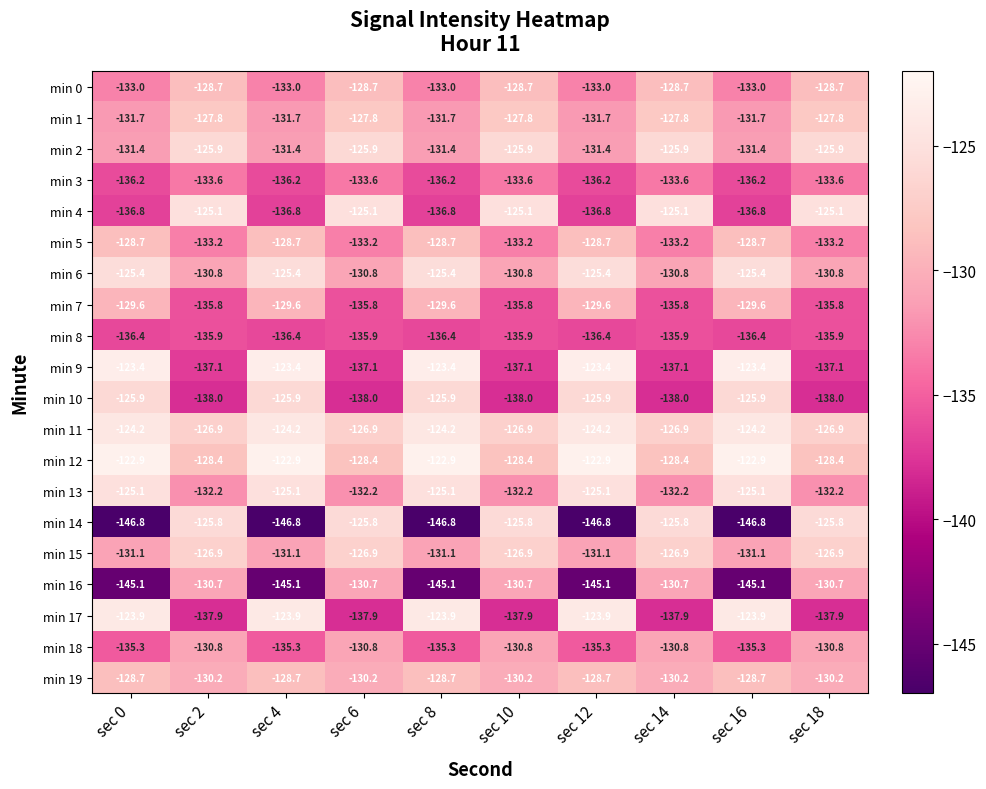

What is the approximate value of min 11 at sec 16?

-124.2